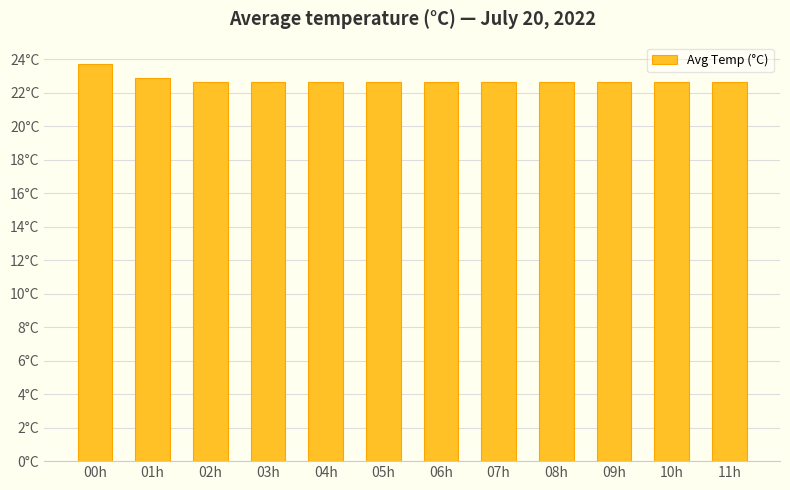

What is the change in value from 01h to 08h?

-0.2